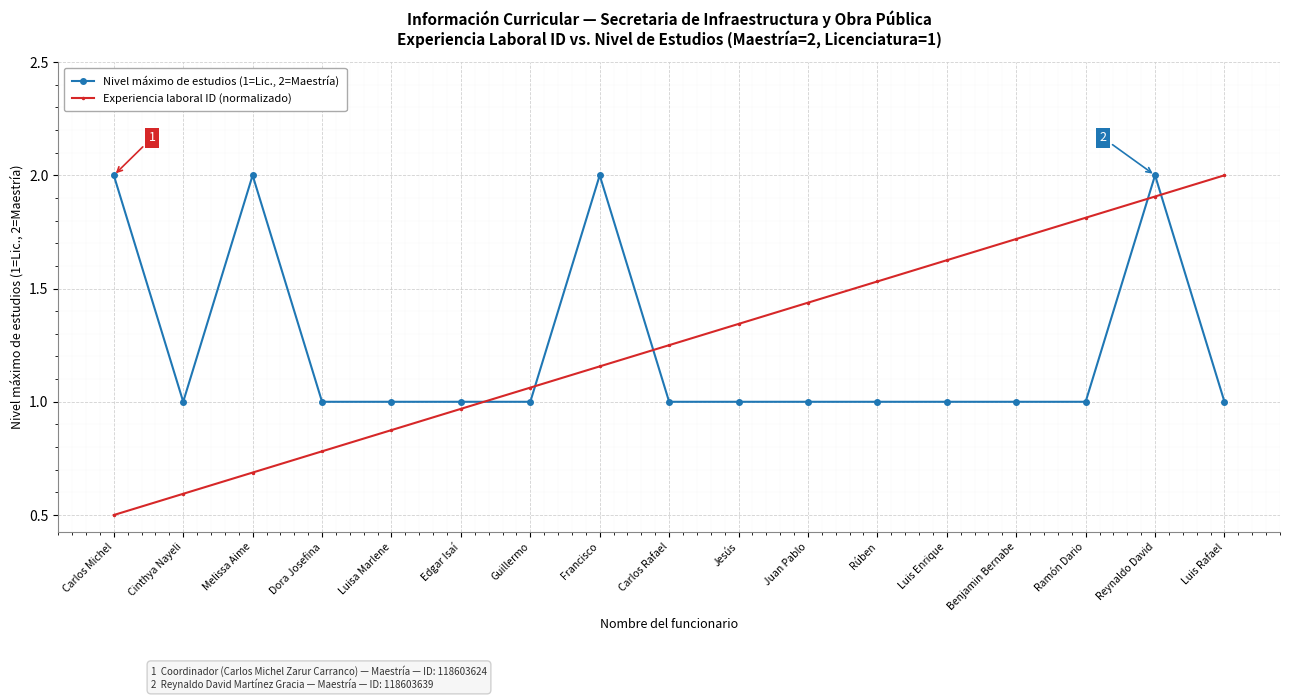

At which label does Experiencia laboral ID (normalizado) reach its minimum?

Carlos Michel